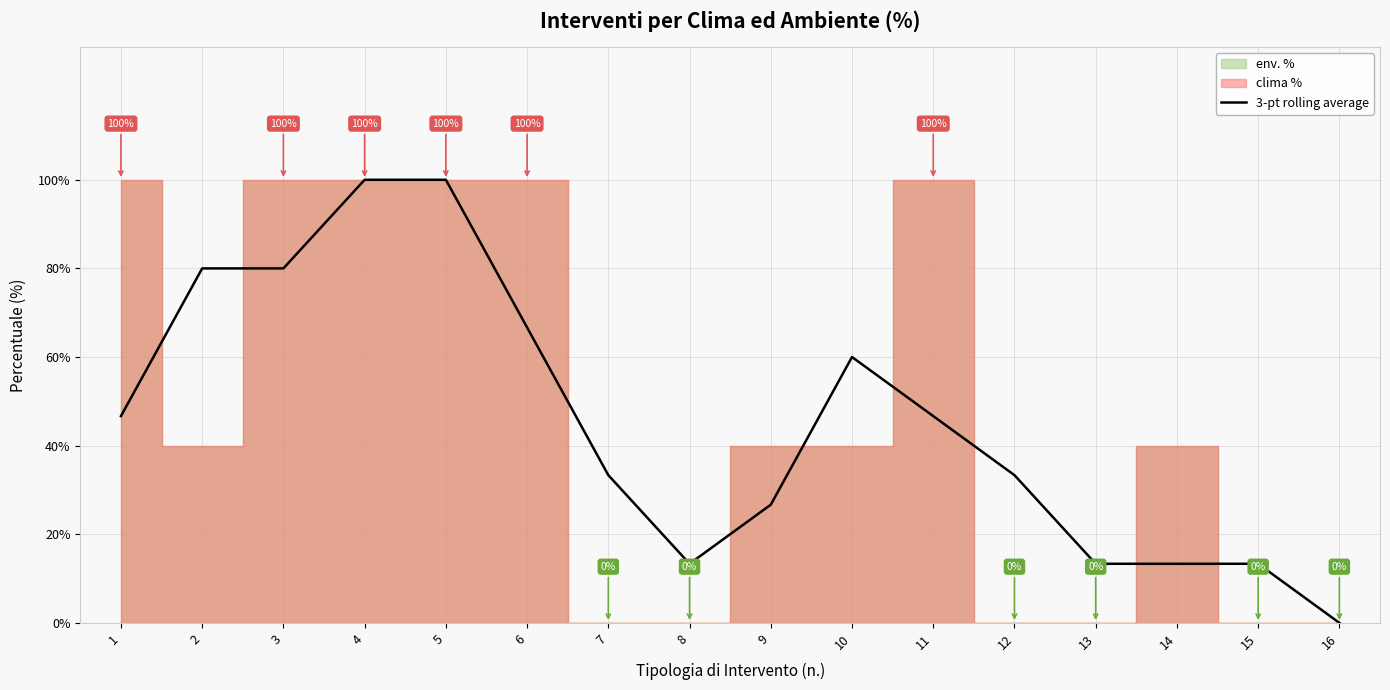

At which label is the value closest to 49?

1